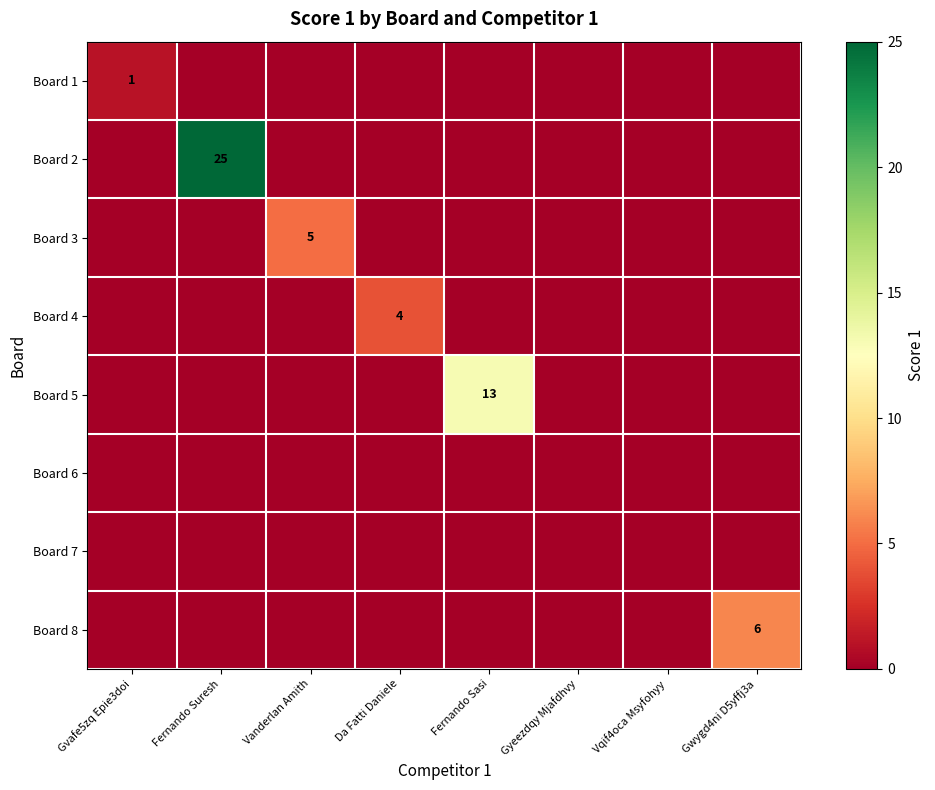

What is the spread (max minus min) of values at Gvafe5zq Epie3doi?

1